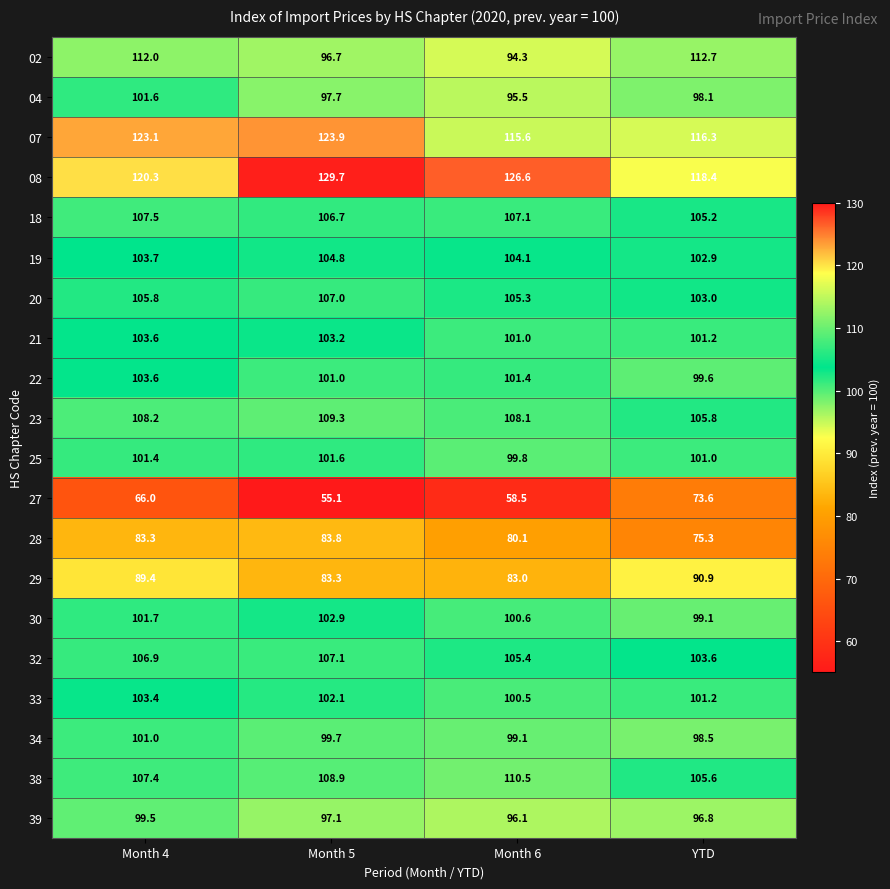

What is the spread (max minus min) of values at YTD?

44.8